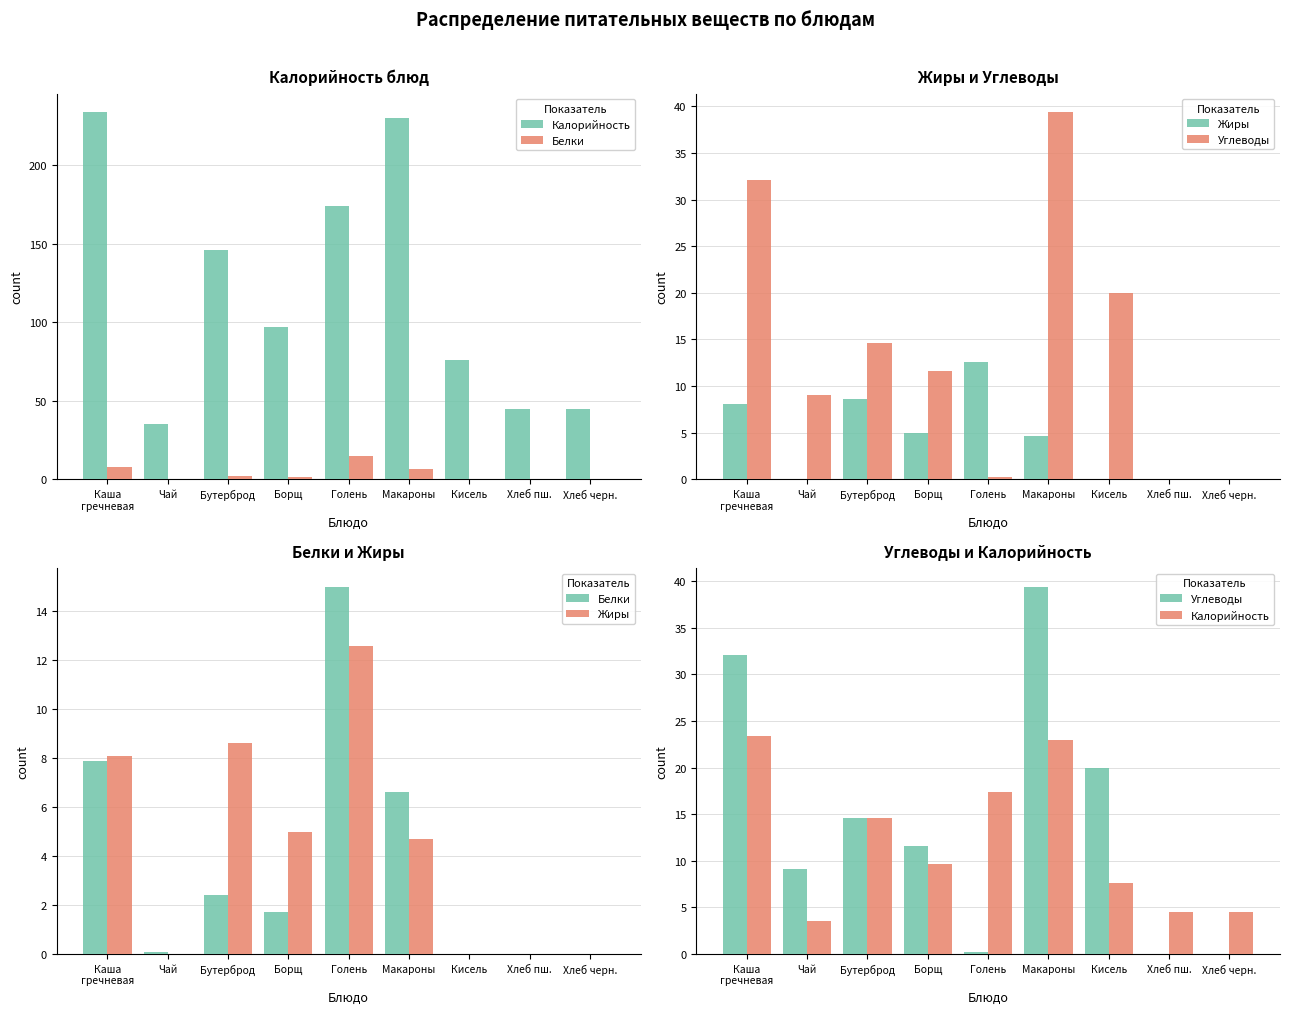

What is the sum of all Белки values?

33.7